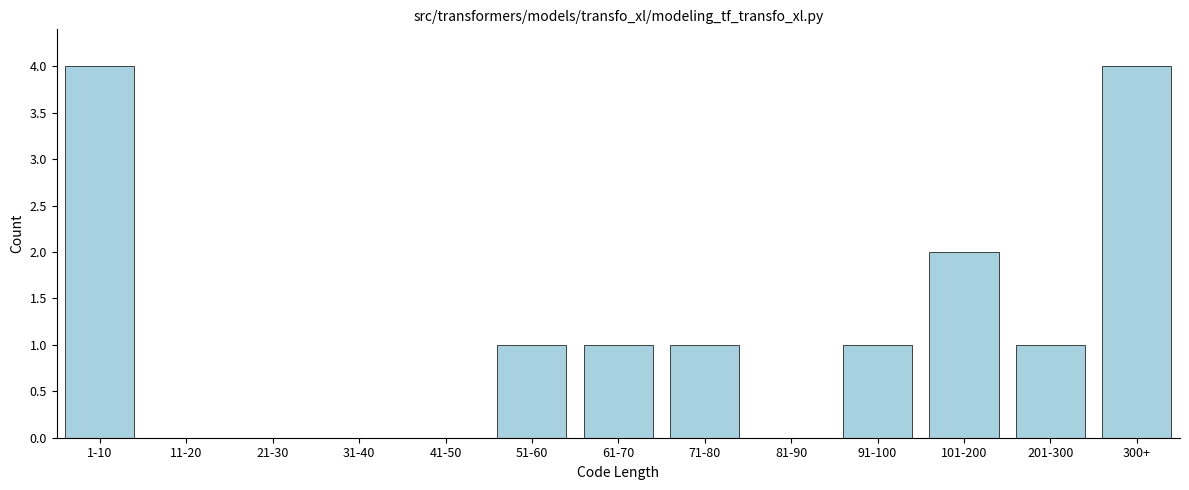

Reading left to right, extract all data points from this chart.

1-10=4	11-20=0	21-30=0	31-40=0	41-50=0	51-60=1	61-70=1	71-80=1	81-90=0	91-100=1	101-200=2	201-300=1	300+=4